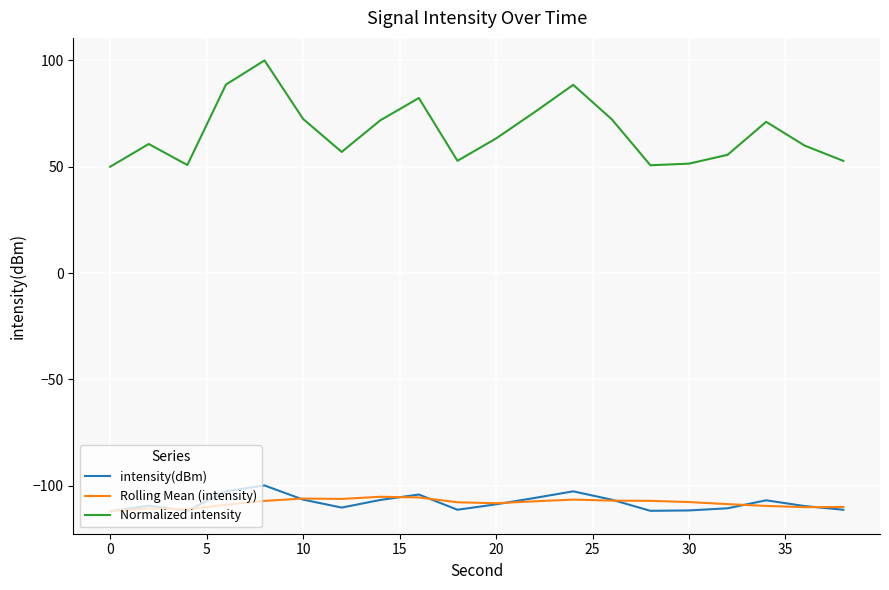

What is the maximum value for intensity(dBm)?

-99.9